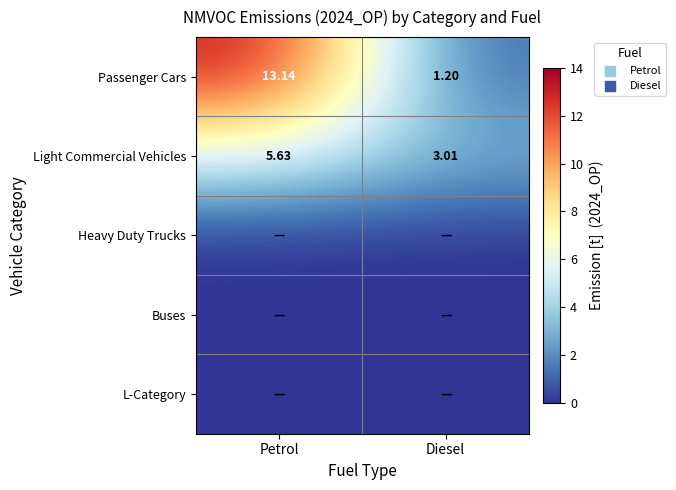

How many data points in Passenger Cars are above 13?

1